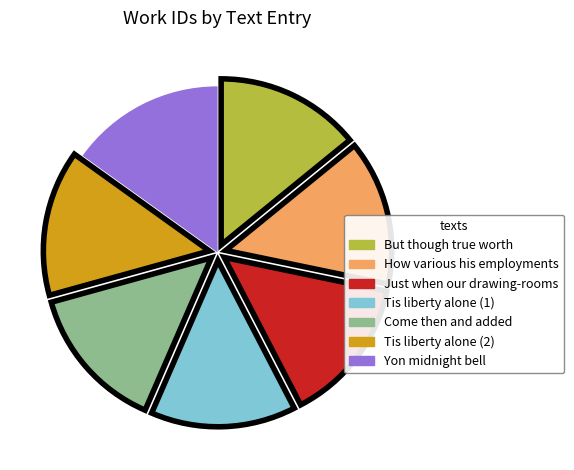

Is there a majority slice in this chart?

No